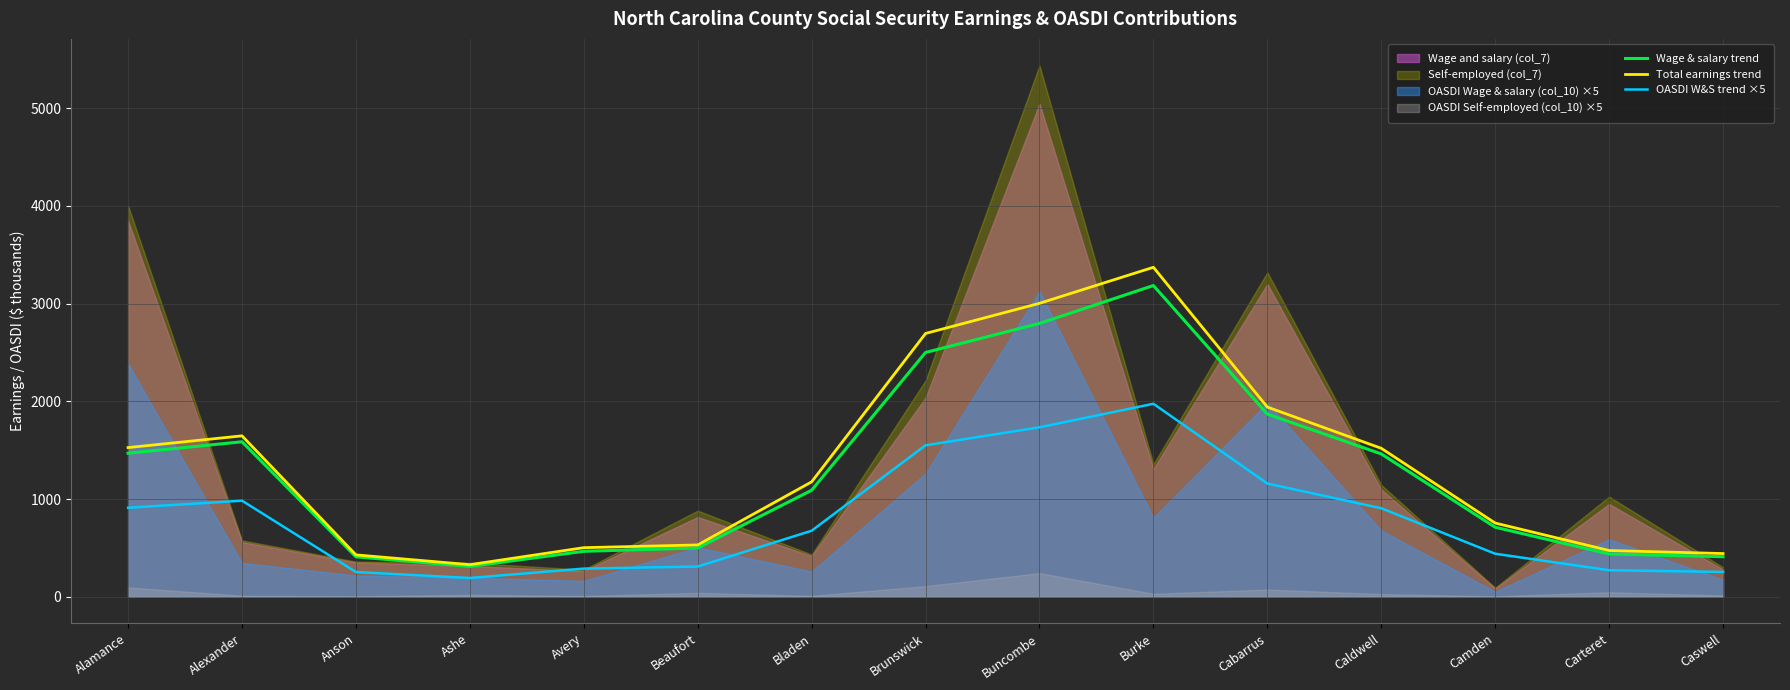

At which label does Wage & salary trend reach its peak?

Burke